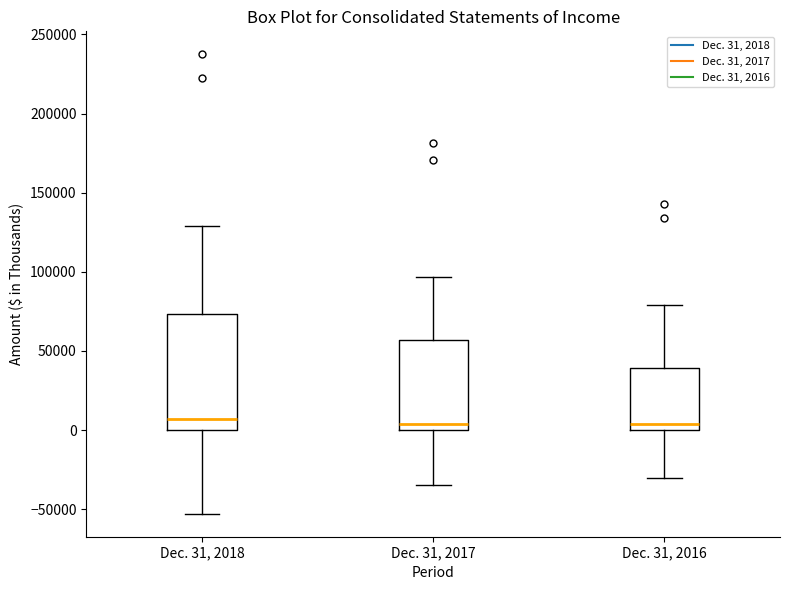

Which box is the tallest, from its lower edge to its upper edge?

Dec. 31, 2018